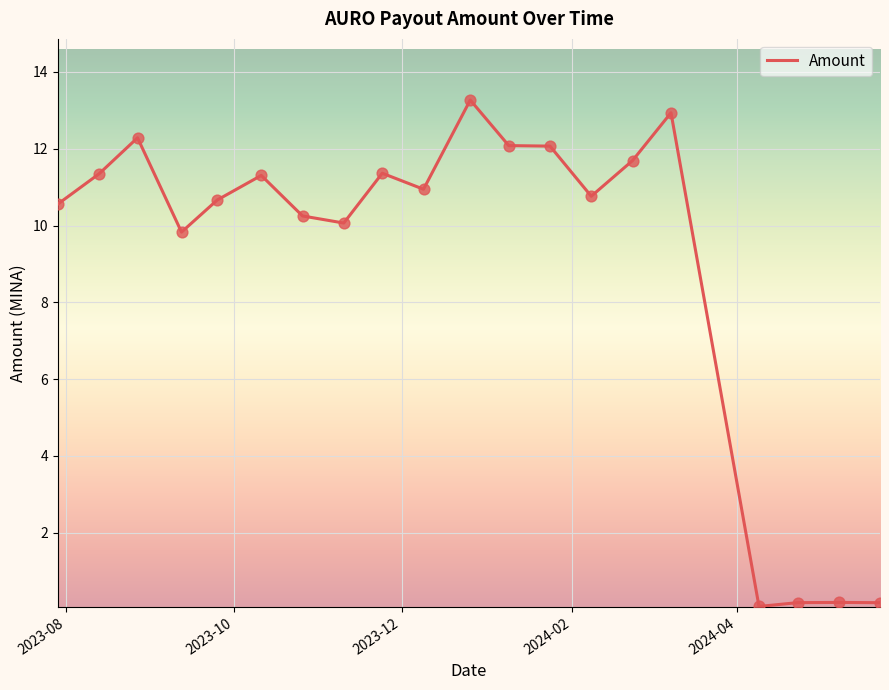

What is the difference between the maximum and minimum values?

13.2